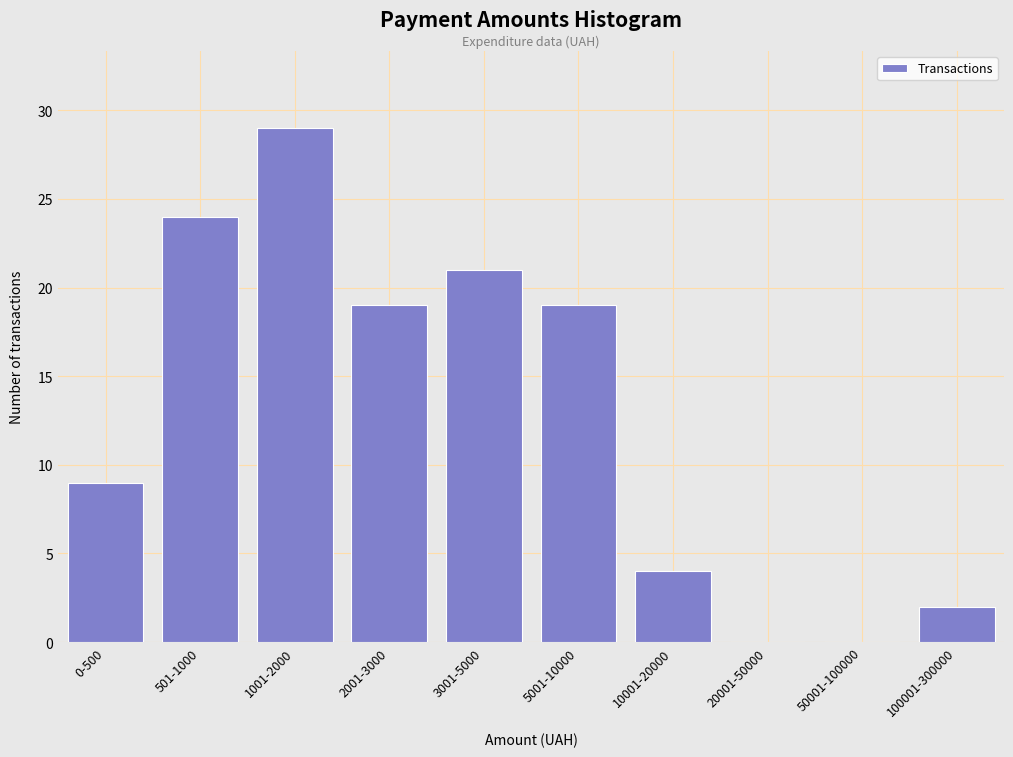

Reading right to left, extract all data points from this chart.

100001-300000=2	50001-100000=0	20001-50000=0	10001-20000=4	5001-10000=19	3001-5000=21	2001-3000=19	1001-2000=29	501-1000=24	0-500=9